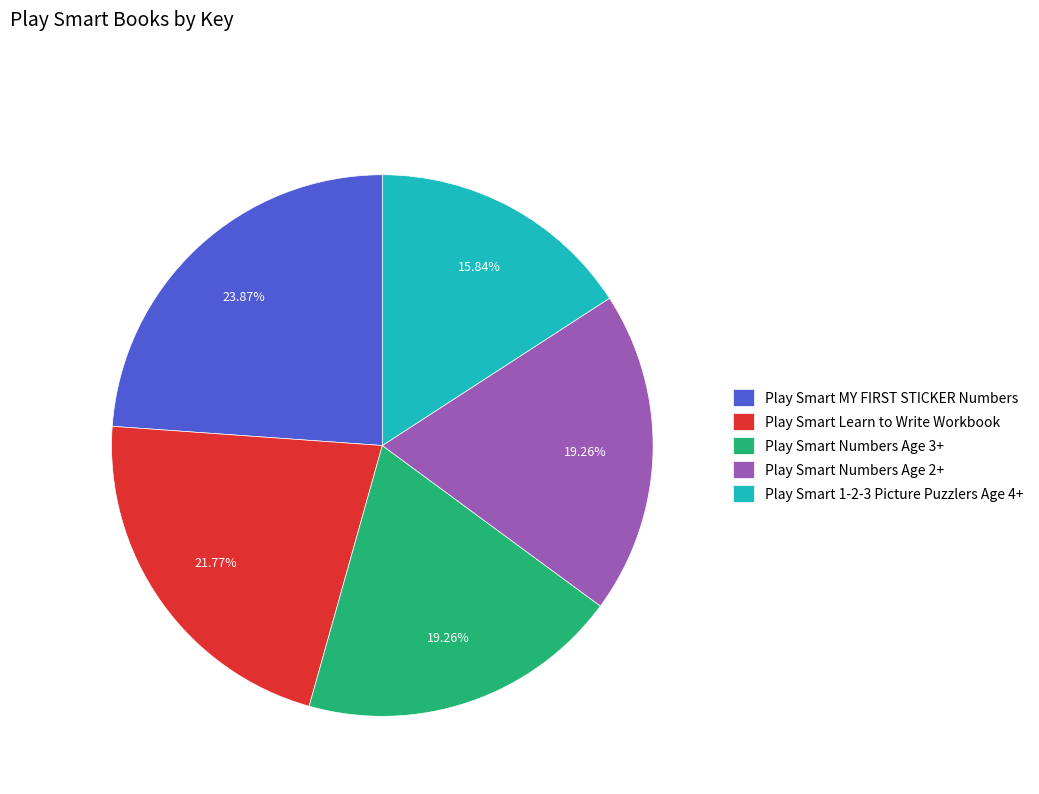

Is it true that Play Smart 1-2-3 Picture Puzzlers Age 4+ is 16% of the pie?

True